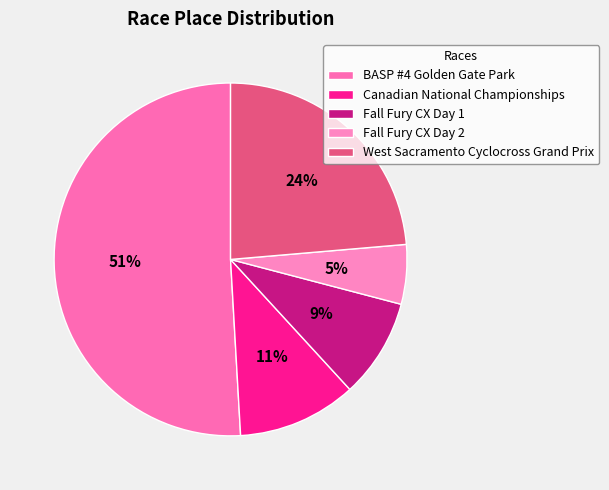

Rank the categories by value from highest to lowest.

BASP #4 Golden Gate Park, West Sacramento Cyclocross Grand Prix, Canadian National Championships, Fall Fury CX Day 1, Fall Fury CX Day 2